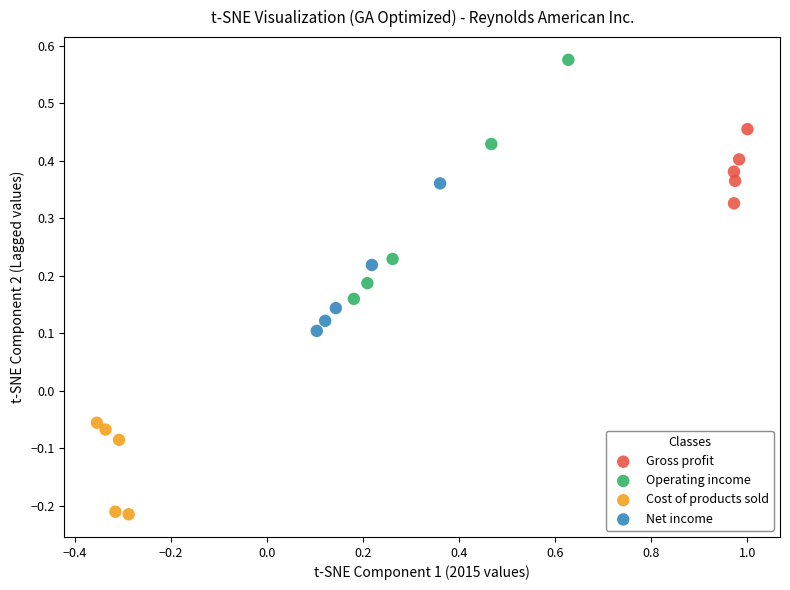

Which series has the largest Y range (max minus min)?

Operating income